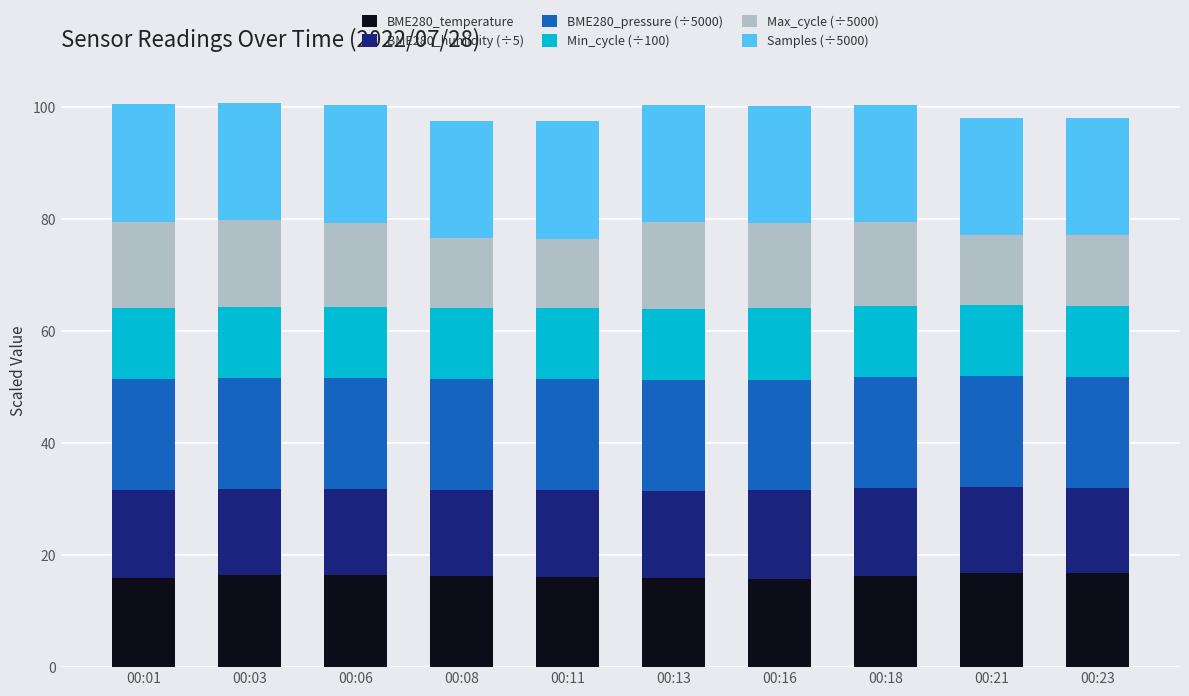

What is the total value across all series at 00:01?

100.5